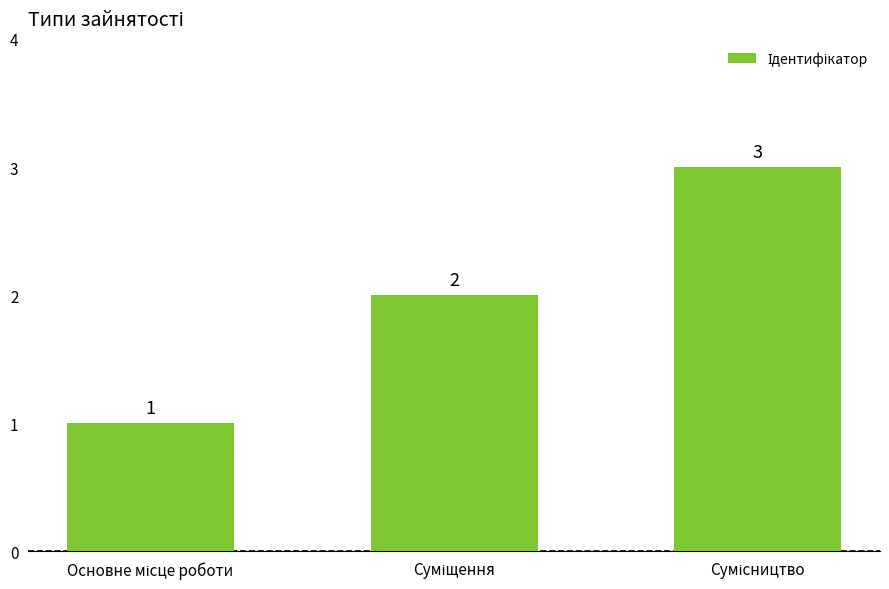

Reading left to right, extract all data points from this chart.

1	2	3